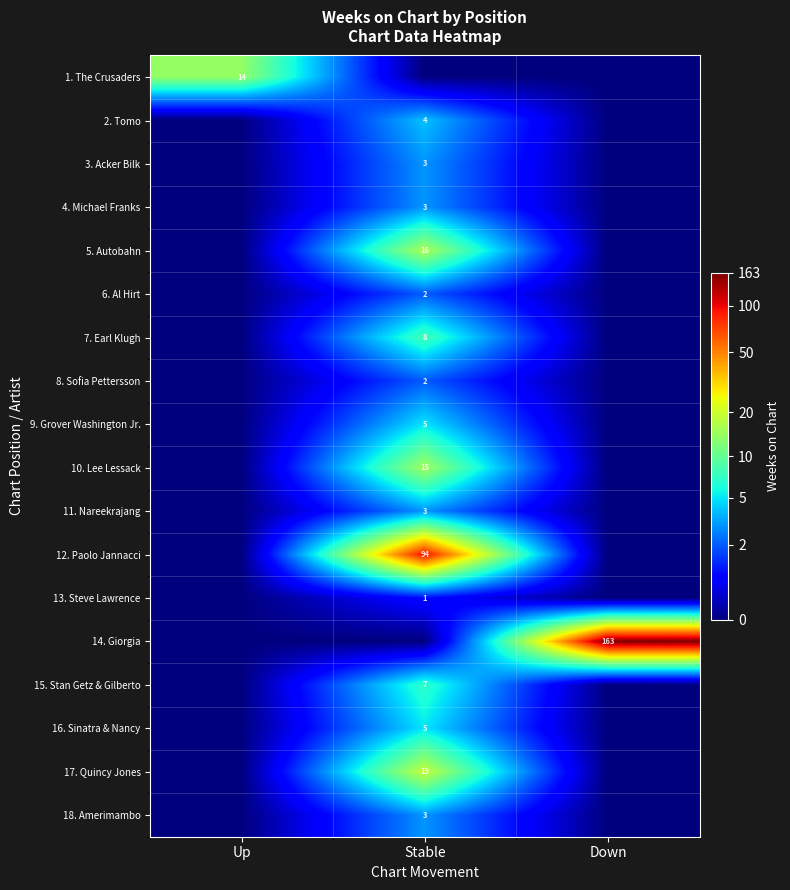

The 3. Acker Bilk series shows 1 at Stable. True or false?

False